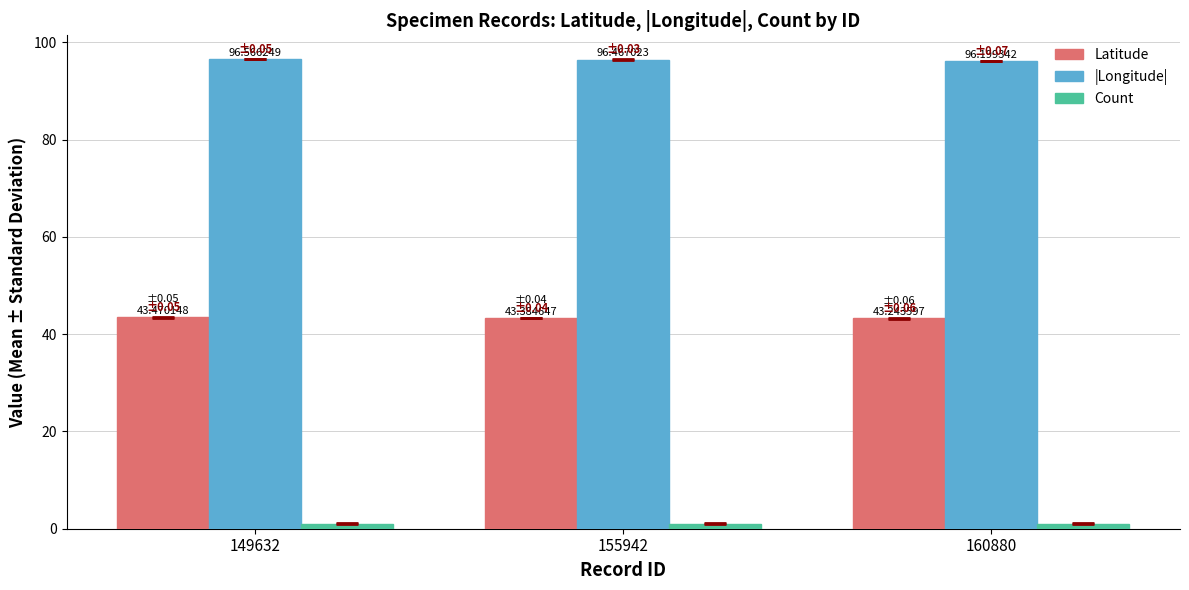

What is the sum of all |Longitude| values?

289.2